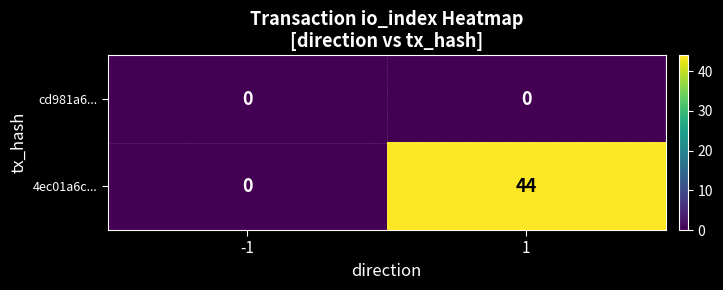

The 4ec01a6c... series shows 44 at 1. True or false?

True